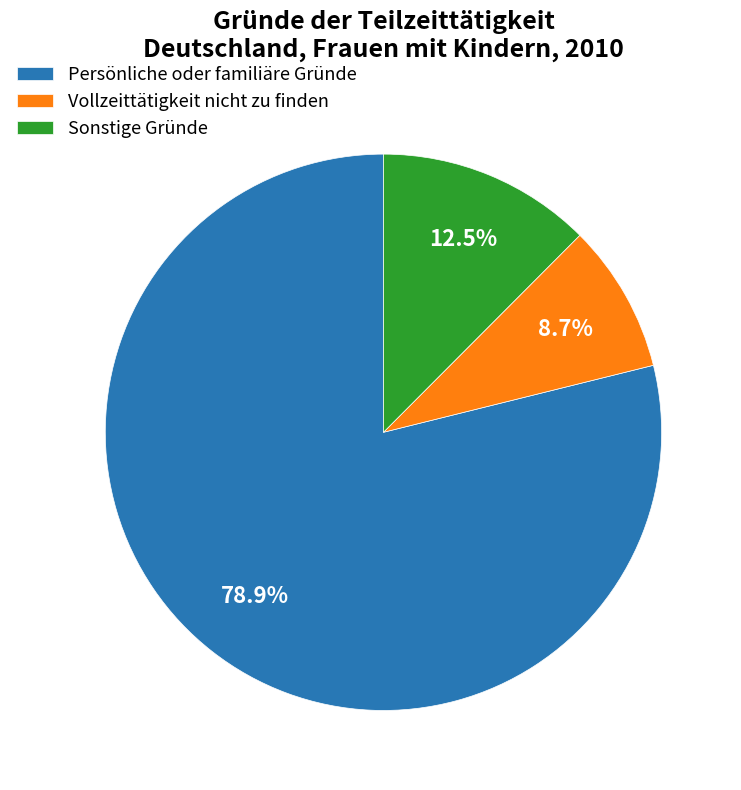

Do Vollzeittätigkeit nicht zu finden and Sonstige Gründe together represent more than half of the pie?

No